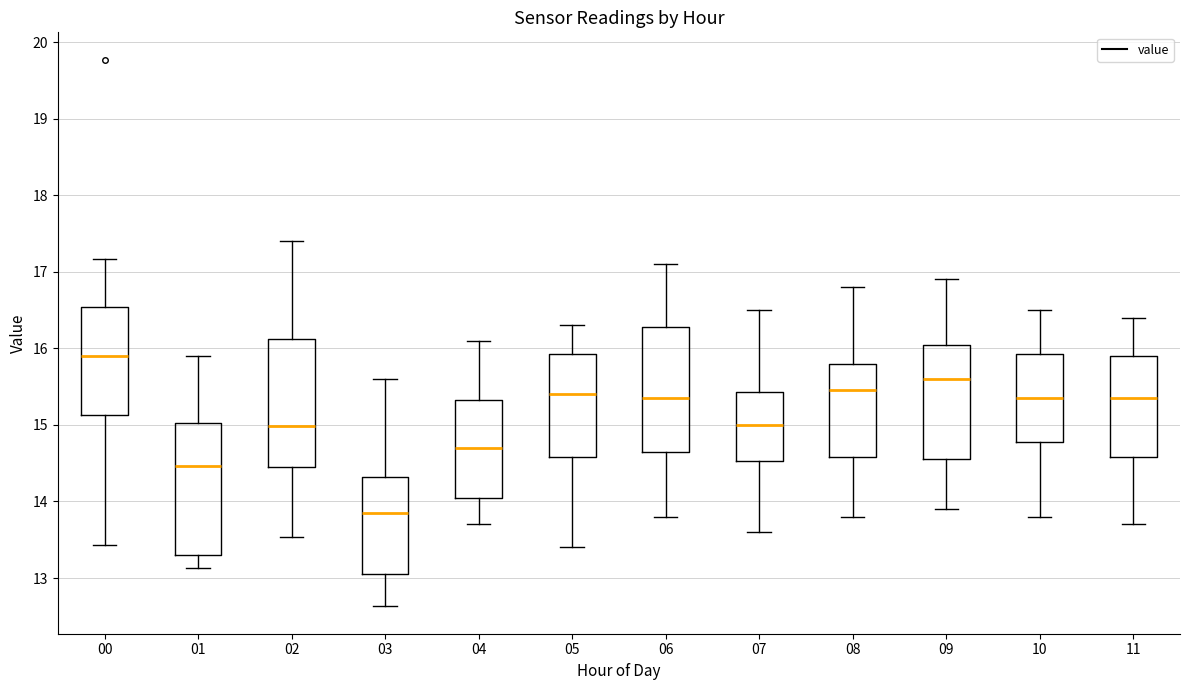

Reading left to right, transcribe this box plot: for each box, give where its median line is, the range the box spans, and where its two whiskers end, as read against the y-axis. The values are not printed on the chart, so give them approximately, as read against the axis.

00: median 15.9, box 15.1 to 16.5, whiskers 13.4 to 17.2
01: median 14.5, box 13.3 to 15.0, whiskers 13.1 to 15.9
02: median 15.0, box 14.5 to 16.1, whiskers 13.5 to 17.4
03: median 13.9, box 13.1 to 14.3, whiskers 12.6 to 15.6
04: median 14.7, box 14.1 to 15.3, whiskers 13.7 to 16.1
05: median 15.4, box 14.6 to 15.9, whiskers 13.4 to 16.3
06: median 15.4, box 14.7 to 16.3, whiskers 13.8 to 17.1
07: median 15.0, box 14.5 to 15.4, whiskers 13.6 to 16.5
08: median 15.5, box 14.6 to 15.8, whiskers 13.8 to 16.8
09: median 15.6, box 14.6 to 16.1, whiskers 13.9 to 16.9
10: median 15.4, box 14.8 to 15.9, whiskers 13.8 to 16.5
11: median 15.4, box 14.6 to 15.9, whiskers 13.7 to 16.4